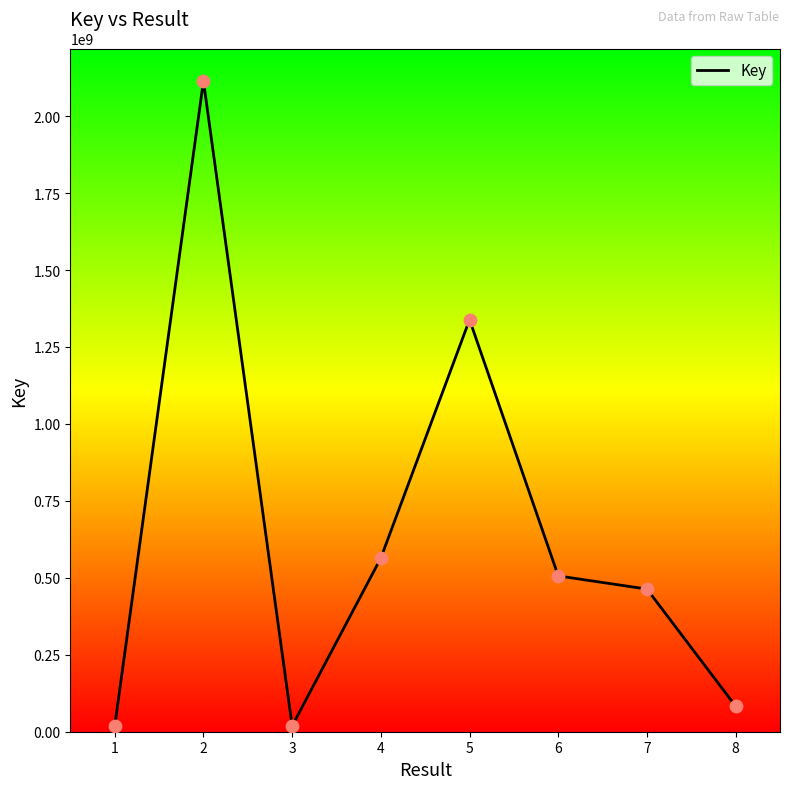

What is the change in value from 1 to 3?

+80